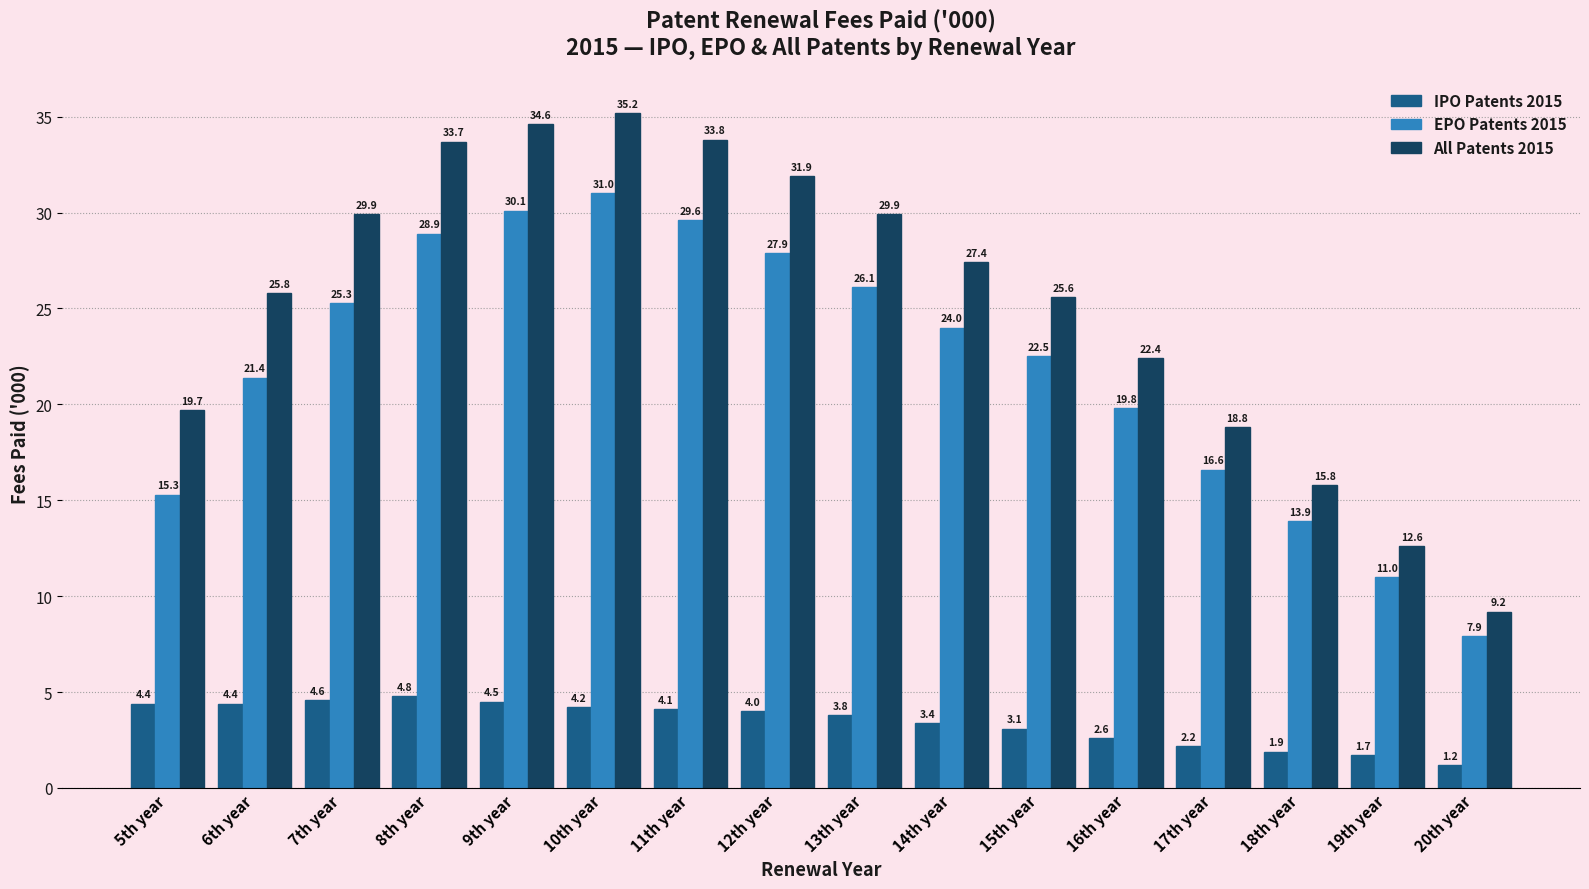

What is the average value of the IPO Patents 2015 series?

3.4